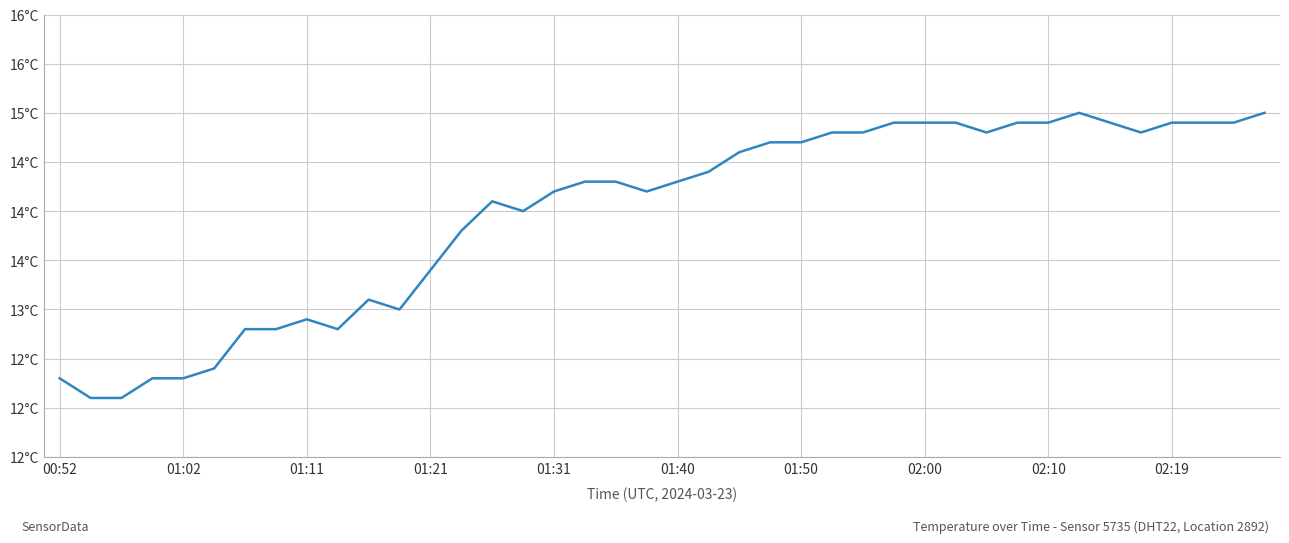

What is the average value?

14.0